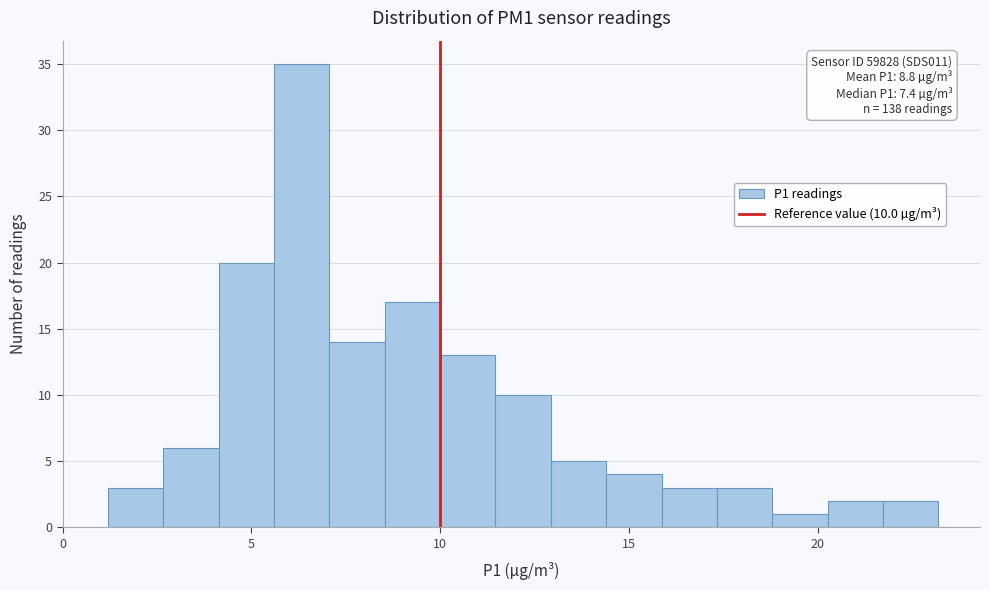

Around what value on the x-axis is the tallest bar? Give the approximate position of its centre, as read against the axis.

6.5